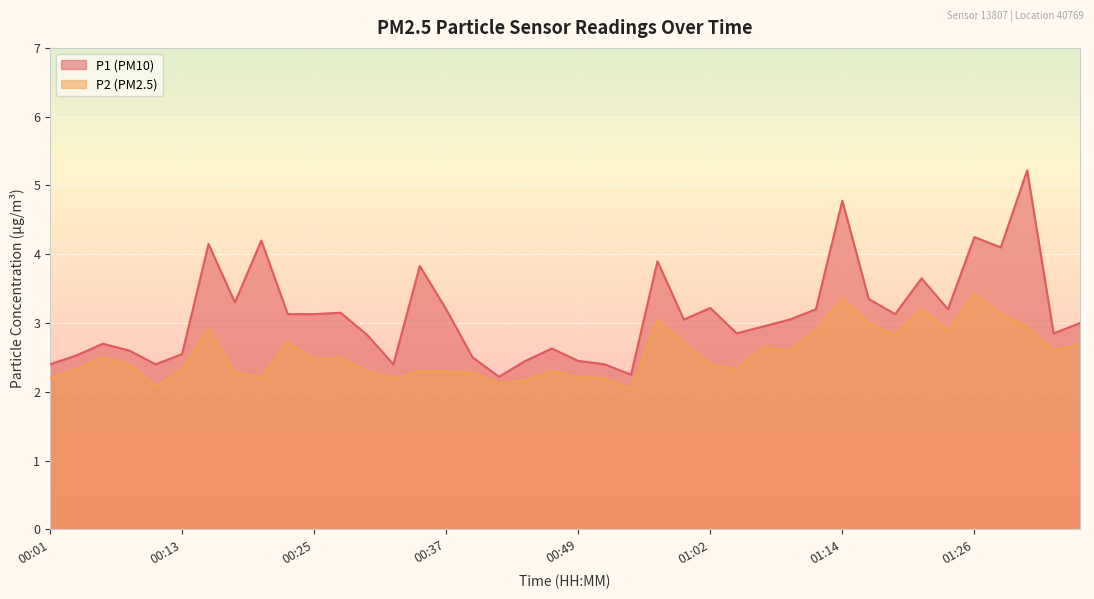

In P1, how many points are higher than both neighbors (excluding endpoints)?

12